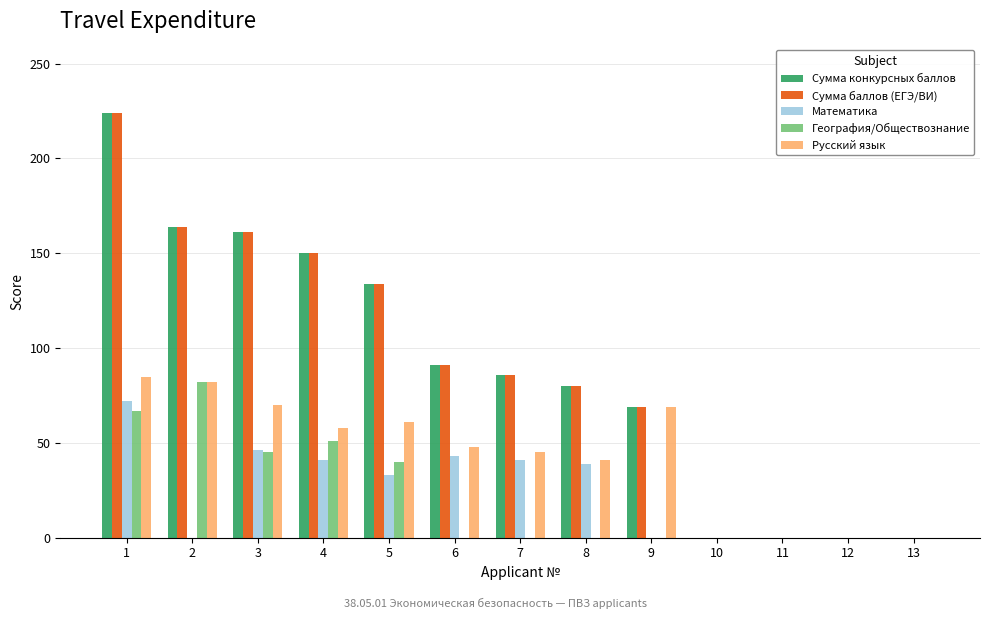

How many groups of bars are there?

13